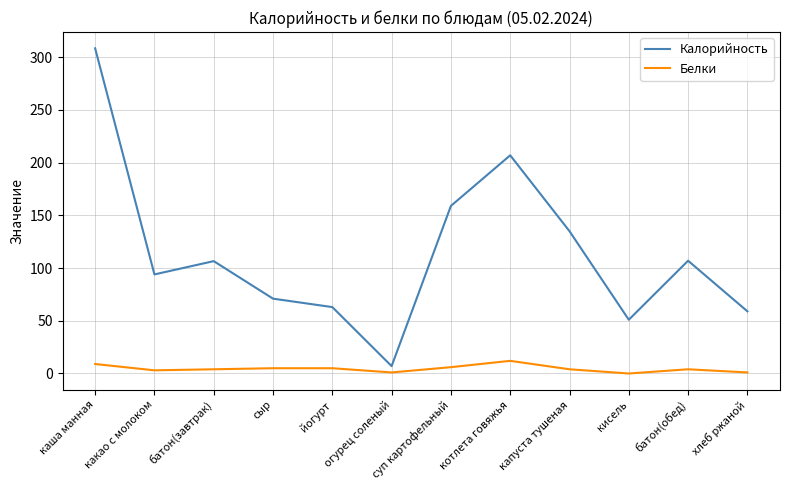

Which series has the largest range (max minus min)?

Калорийность